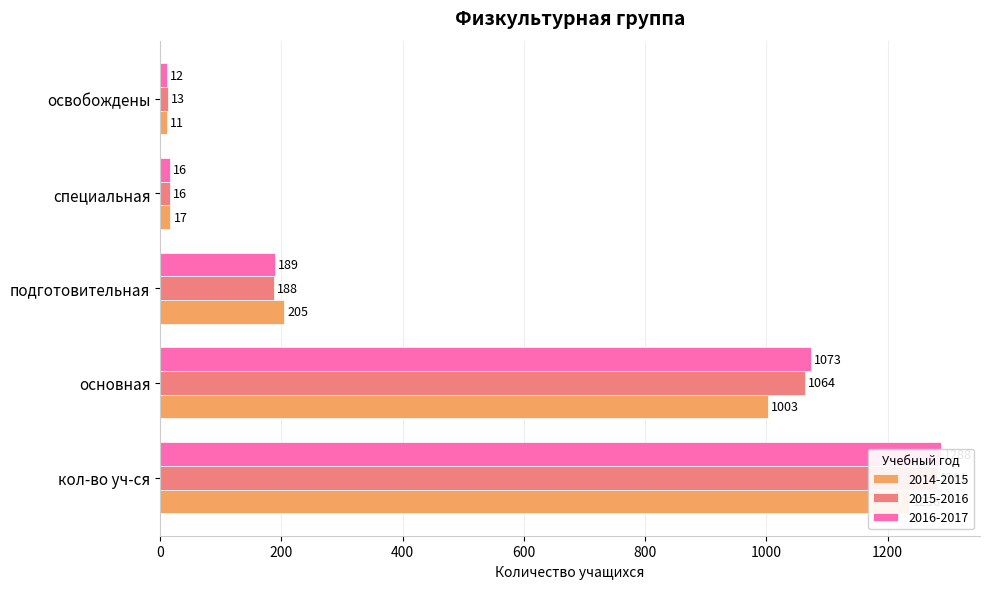

What are all the series names shown in the legend?

2014-2015, 2015-2016, 2016-2017